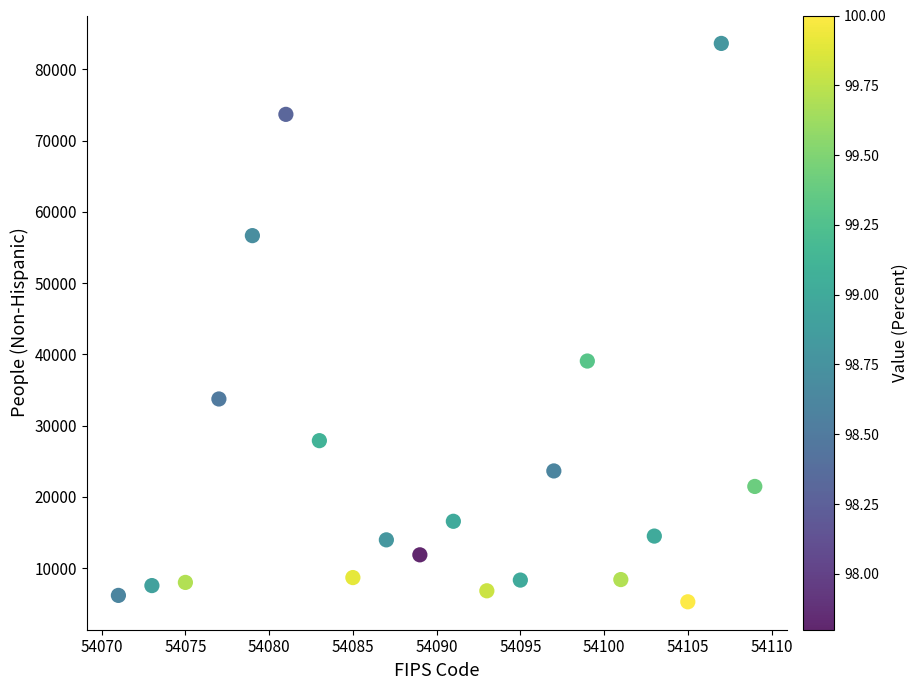

What is the range of Y values (max minus min)?

78380